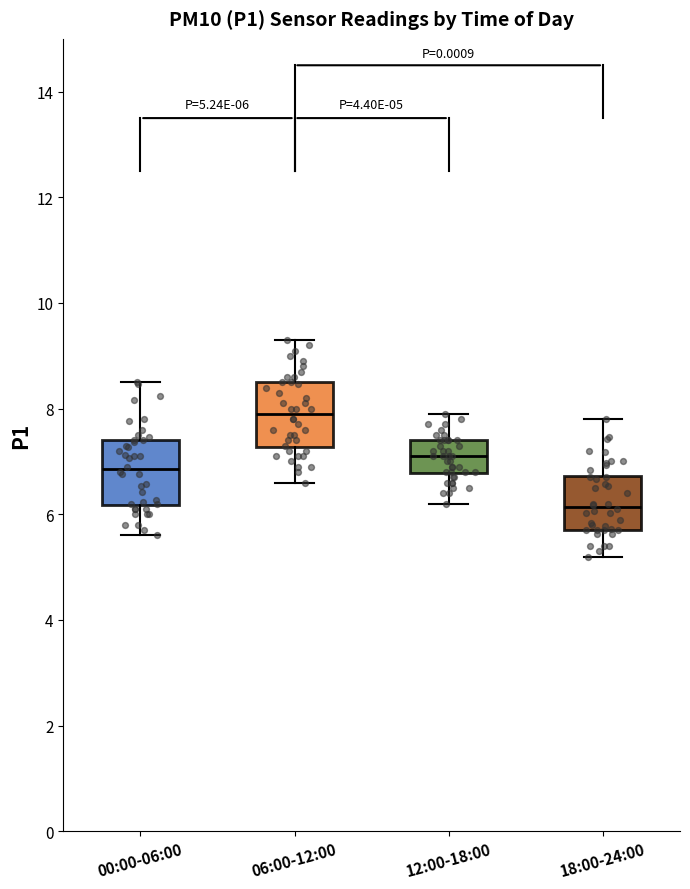

Which box has the lowest median line?

18:00-24:00